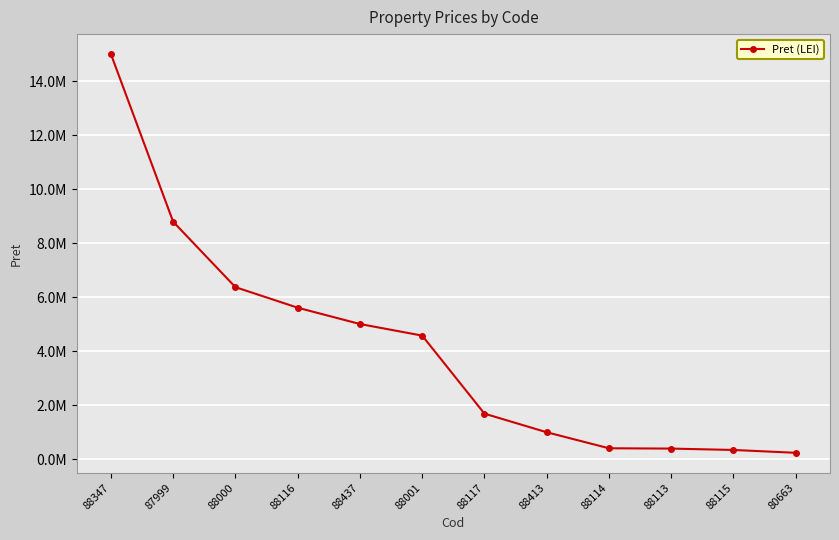

Does the chart have visible grid lines?

Yes